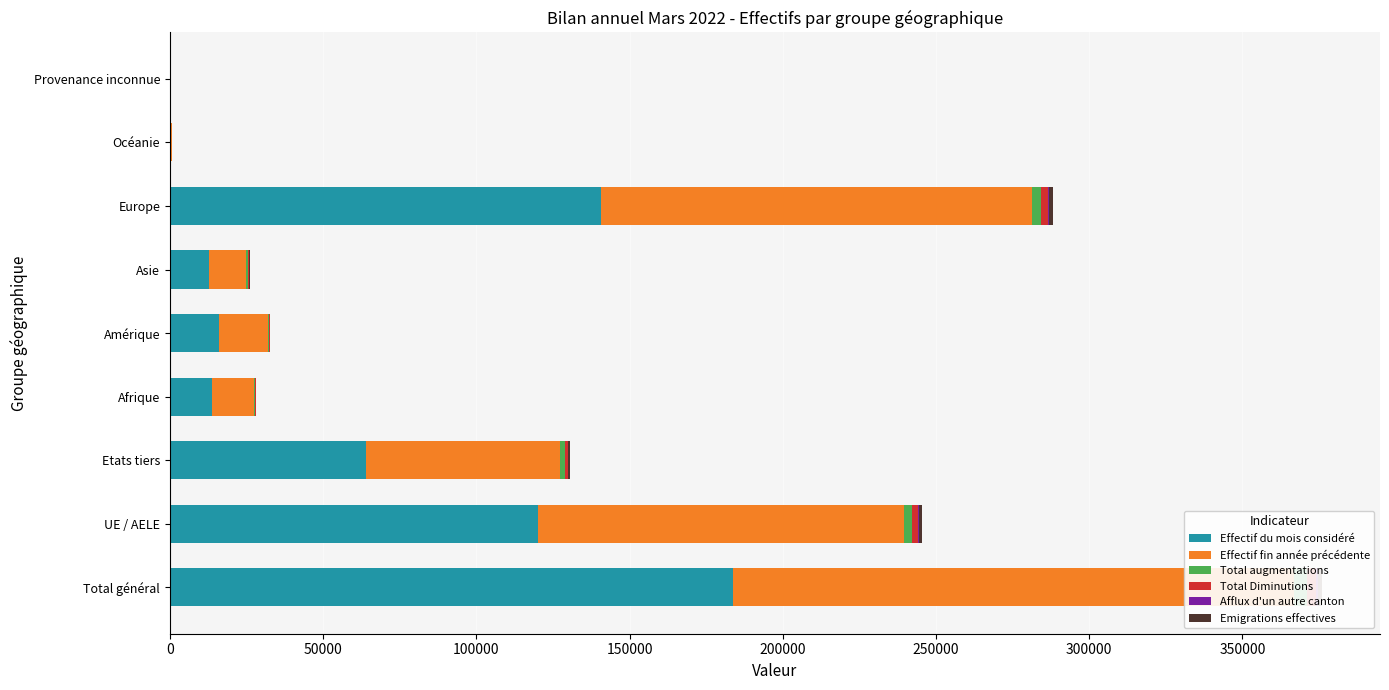

List the series in order of their peak value, highest first.

Effectif du mois considéré, Effectif fin année précédente, Total augmentations, Total Diminutions, Emigrations effectives, Afflux d'un autre canton